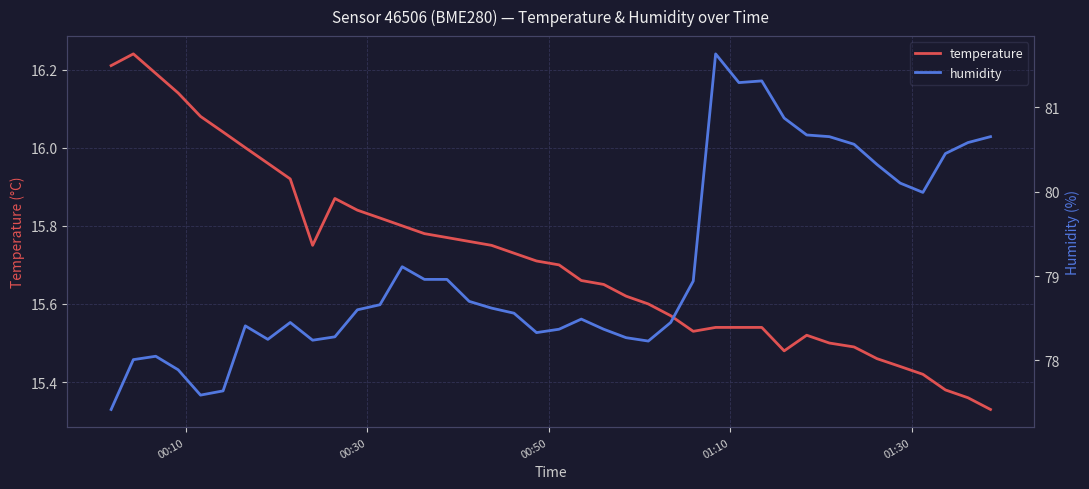

How many lines are shown in the chart?

2